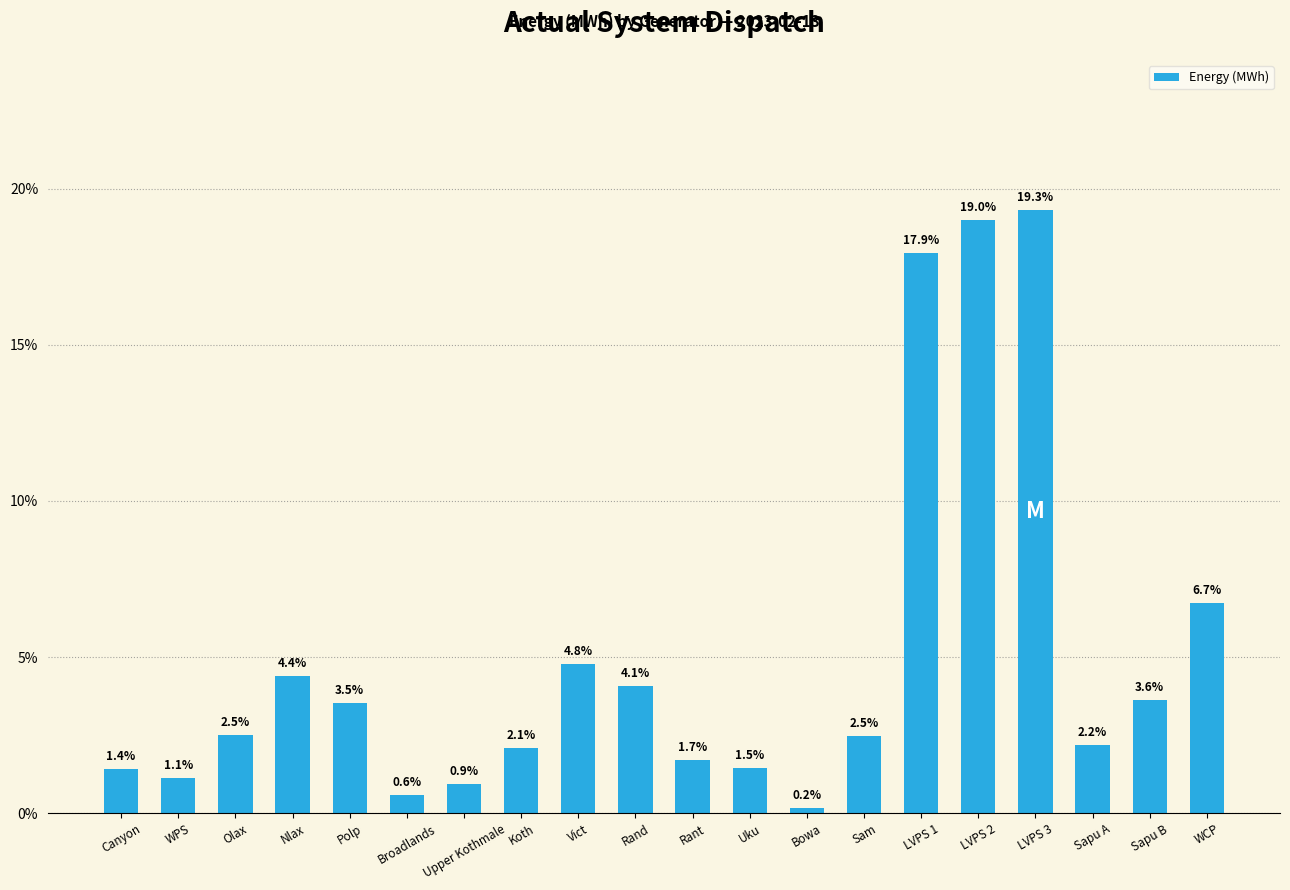

Where does the data first go above 2?

Olax